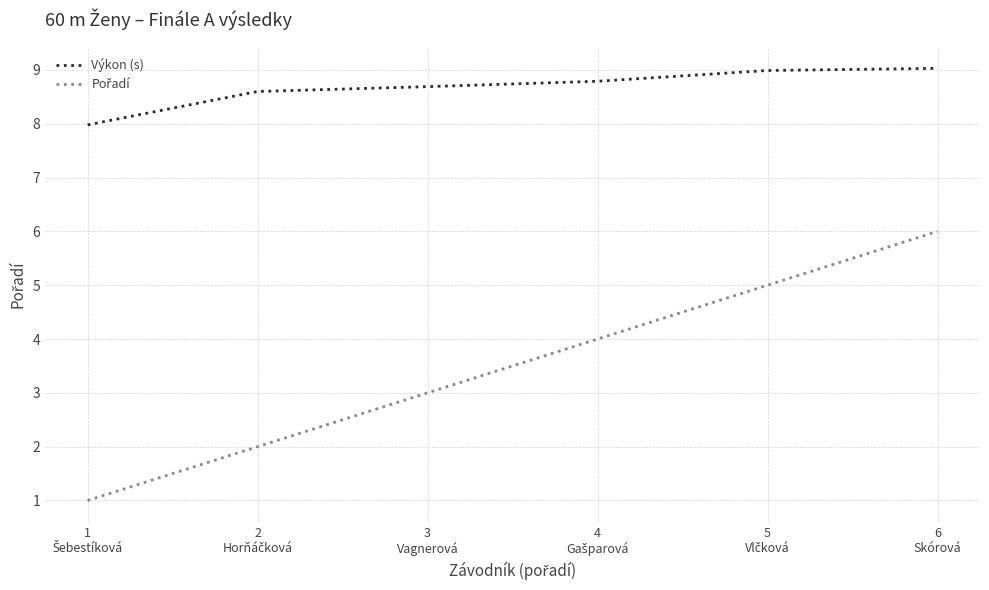

What is the smallest value displayed?

1.0